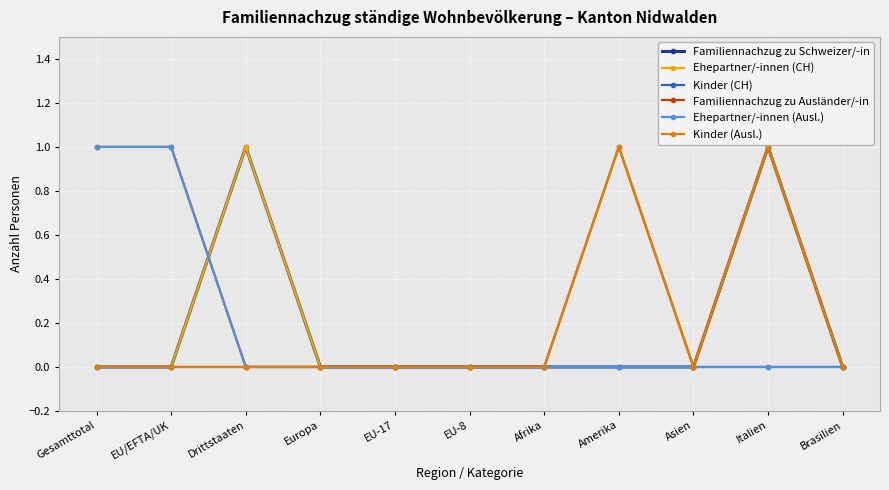

Reading left to right, what are all the values shown in this chart?

Familiennachzug zu Schweizer/-in: Gesamttotal=0	EU/EFTA/UK=0	Drittstaaten=1	Europa=0	EU-17=0	EU-8=0	Afrika=0	Amerika=0	Asien=0	Italien=1	Brasilien=0
Ehepartner/-innen (CH): Gesamttotal=0	EU/EFTA/UK=0	Drittstaaten=1	Europa=0	EU-17=0	EU-8=0	Afrika=0	Amerika=0	Asien=0	Italien=1	Brasilien=0
Kinder (CH): Gesamttotal=0	EU/EFTA/UK=0	Drittstaaten=0	Europa=0	EU-17=0	EU-8=0	Afrika=0	Amerika=0	Asien=0	Italien=0	Brasilien=0
Familiennachzug zu Ausländer/-in: Gesamttotal=1	EU/EFTA/UK=1	Drittstaaten=0	Europa=0	EU-17=0	EU-8=0	Afrika=0	Amerika=1	Asien=0	Italien=1	Brasilien=0
Ehepartner/-innen (Ausl.): Gesamttotal=1	EU/EFTA/UK=1	Drittstaaten=0	Europa=0	EU-17=0	EU-8=0	Afrika=0	Amerika=0	Asien=0	Italien=0	Brasilien=0
Kinder (Ausl.): Gesamttotal=0	EU/EFTA/UK=0	Drittstaaten=0	Europa=0	EU-17=0	EU-8=0	Afrika=0	Amerika=1	Asien=0	Italien=1	Brasilien=0